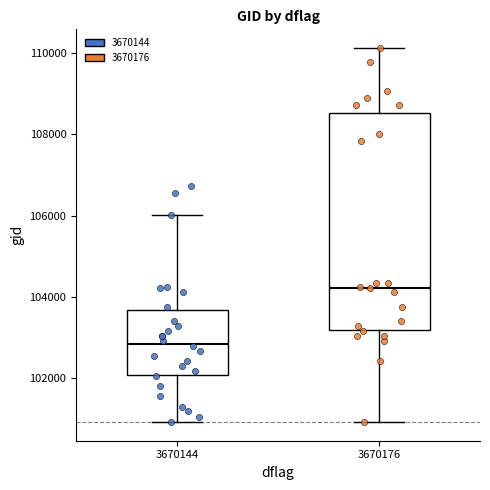

Reading left to right, transcribe this box plot: for each box, give where its median line is, the range the box spans, and where its two whiskers end, as read against the y-axis. The values are not printed on the chart, so give them approximately, as read against the axis.

3670144: median 102800, box 102000 to 103600, whiskers 101000 to 106000
3670176: median 104200, box 103200 to 108600, whiskers 101000 to 110200